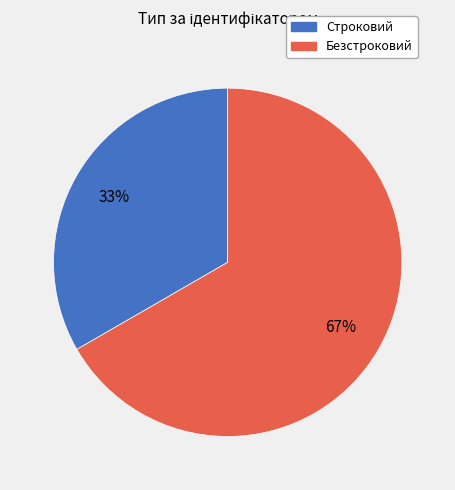

Does Безстроковий account for over 50% of the chart?

Yes